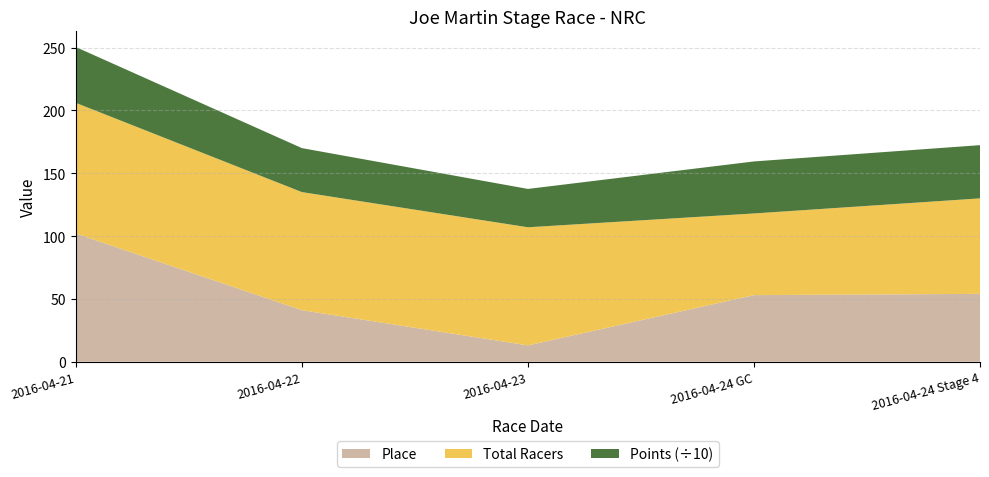

Reading left to right, extract all data points from this chart.

Place: 102.0	41.0	13.0	53.0	54.0
Total Racers: 104.0	94.0	94.0	65.0	76.0
Points: 444.2	350.0	305.2	414.0	423.7